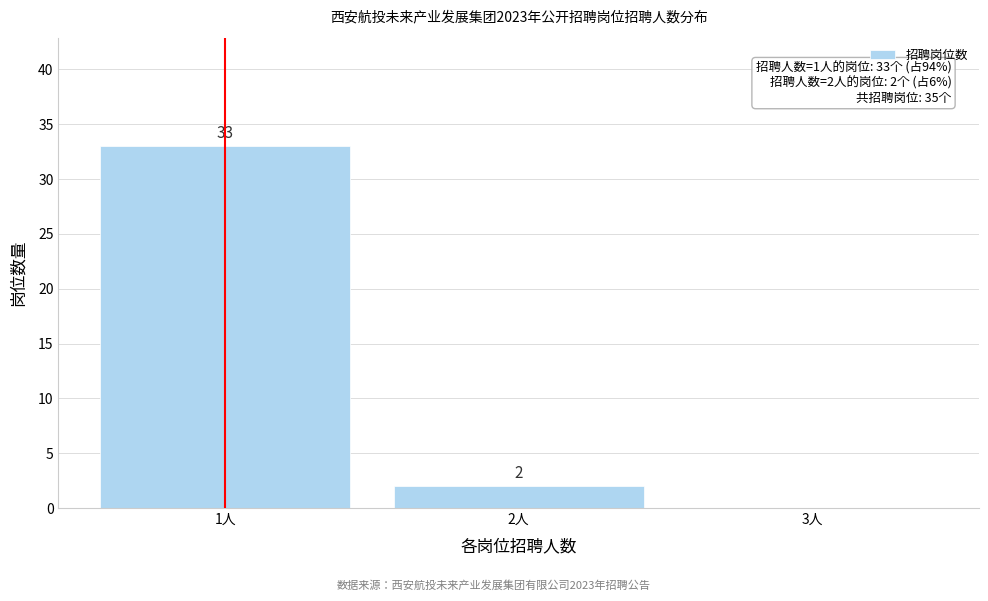

Over which range of the x-axis is the bar tallest?

0.5 to 1.5